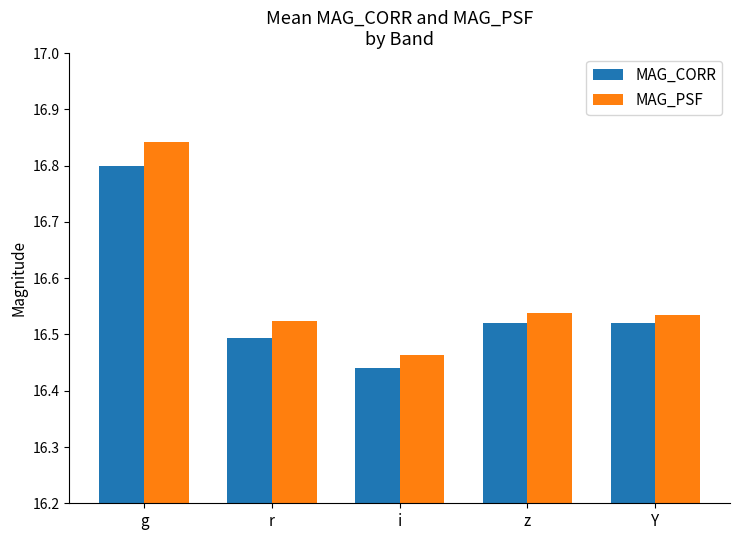

Between i and z, which series saw the biggest shift?

MAG_CORR